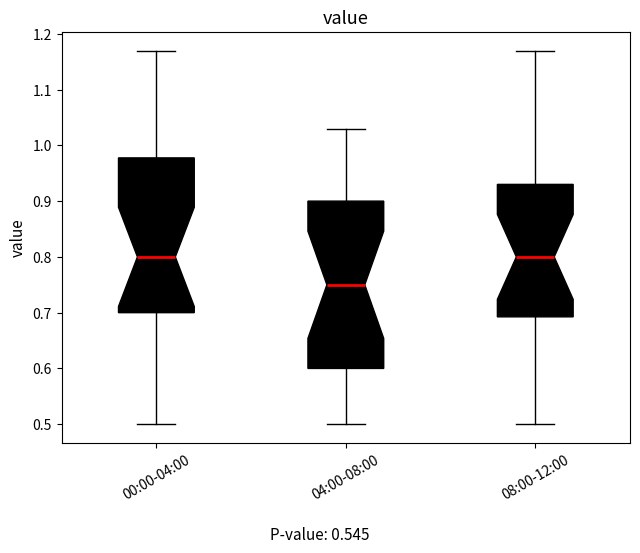

Where is the lower edge of the box for 04:00-08:00 on the y-axis? The values are not printed on the chart, so give them approximately, as read against the axis.

0.60